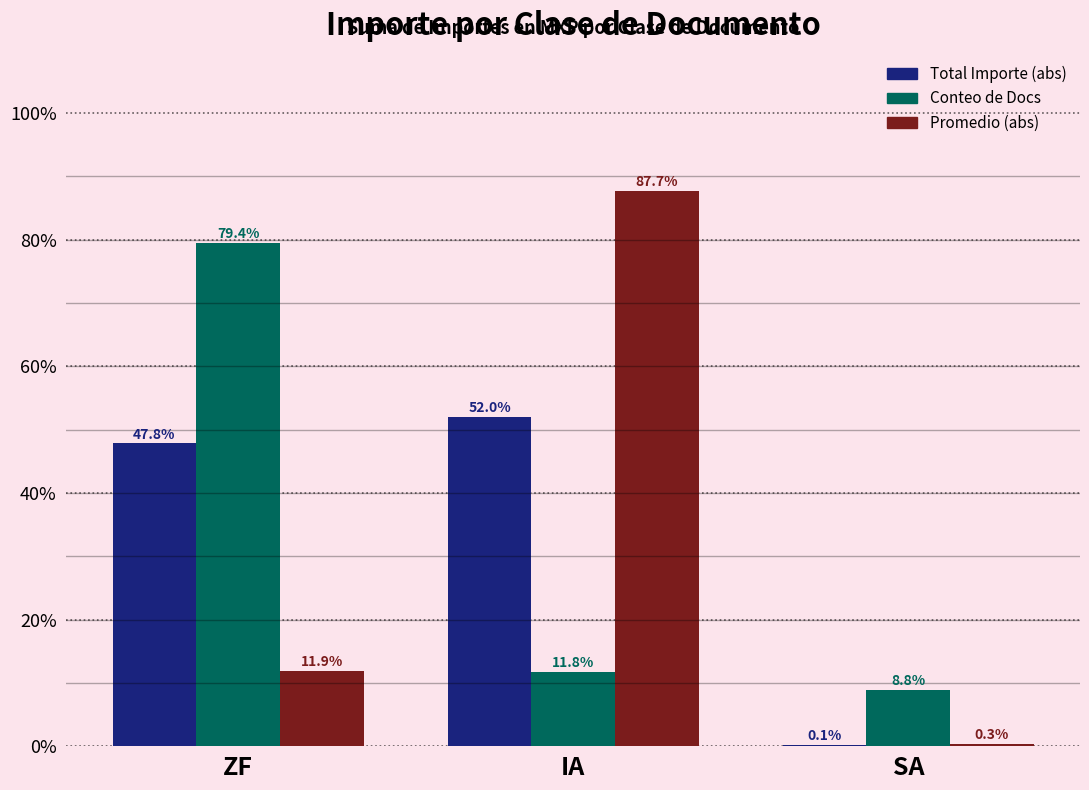

Which series changed the most between ZF and IA?

Promedio (abs)